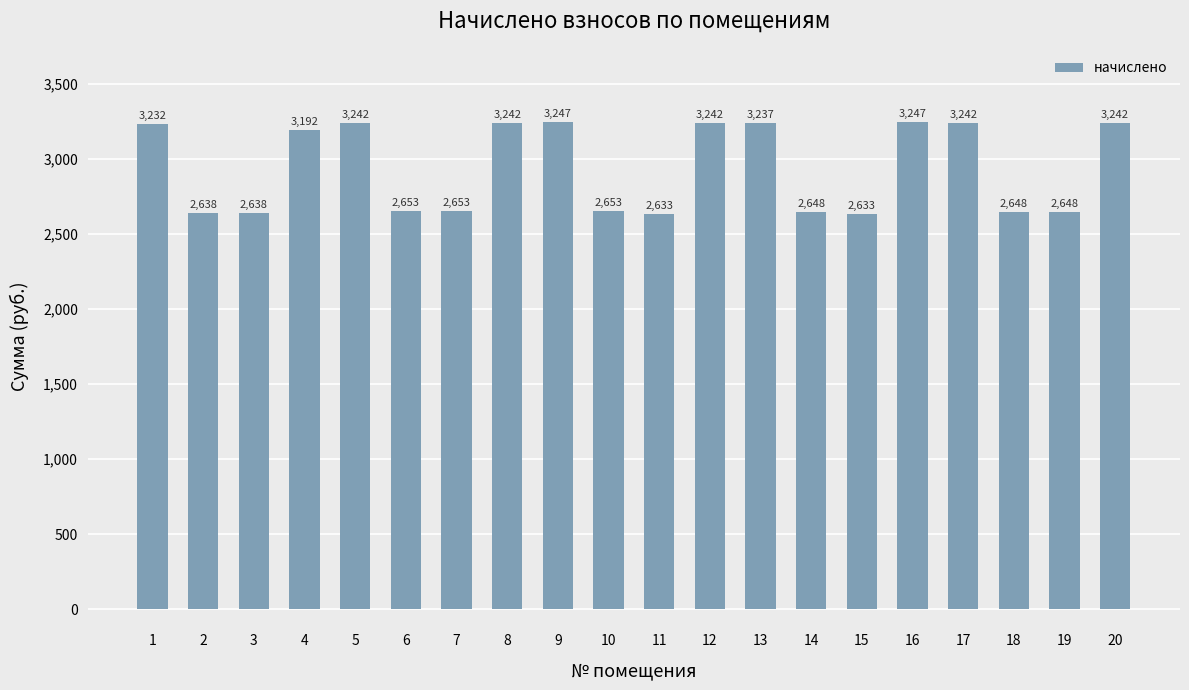

How many bars are there in total?

20